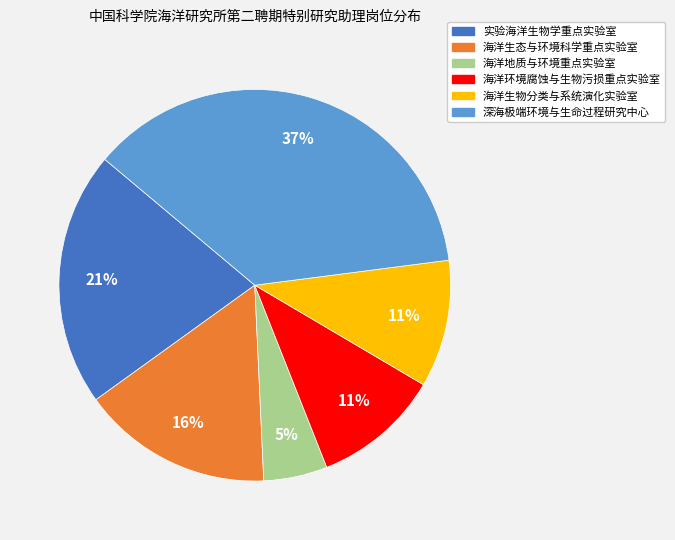

Which category has the biggest portion of the pie?

深海极端环境与生命过程研究中心